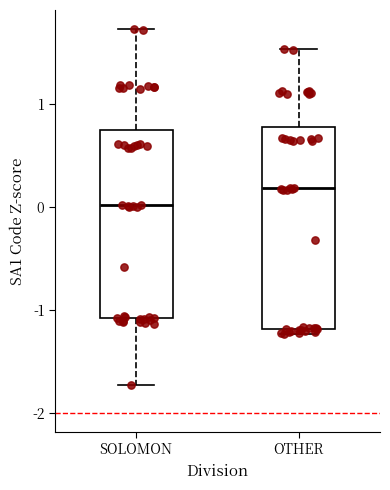

Reading left to right, read every box against the y-axis: the position of its median line, the range the box covers, and the ends of its whiskers. The values are not printed on the chart, so give them approximately, as read against the axis.

SOLOMON: median 0.0, box -1.1 to 0.8, whiskers -1.7 to 1.7
OTHER: median 0.2, box -1.2 to 0.8, whiskers -1.2 (just below the box's lower edge) to 1.5